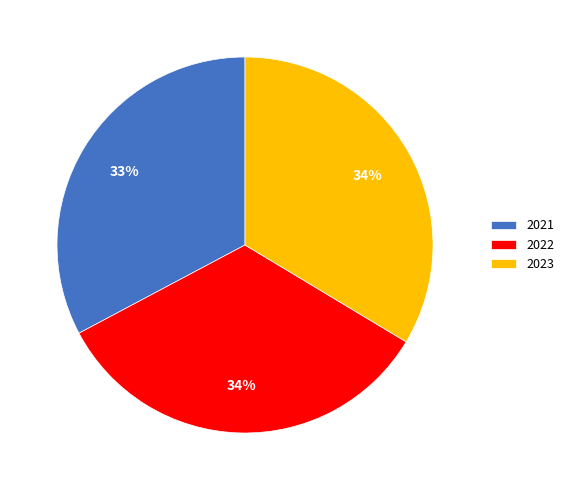

To the nearest percent, what percentage of the pie is 2023?

34%